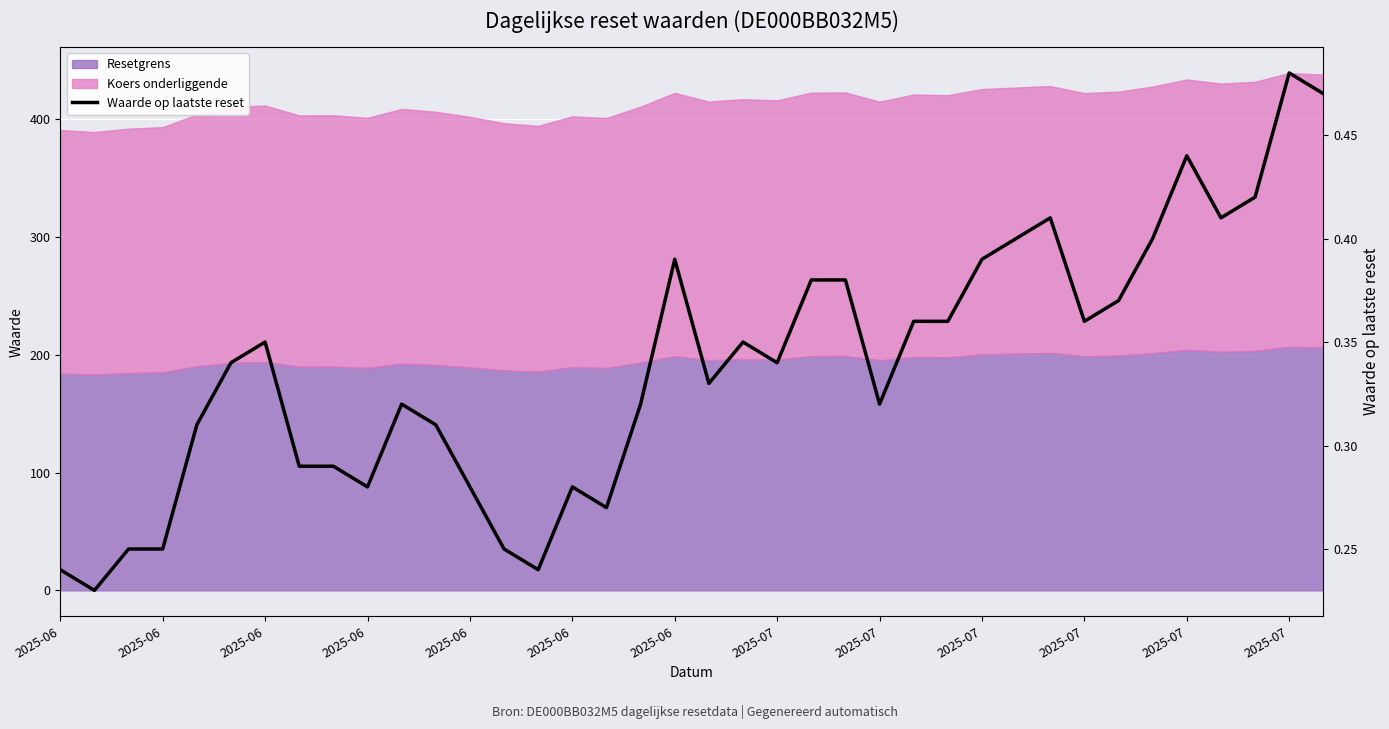

What is the average value?

0.3